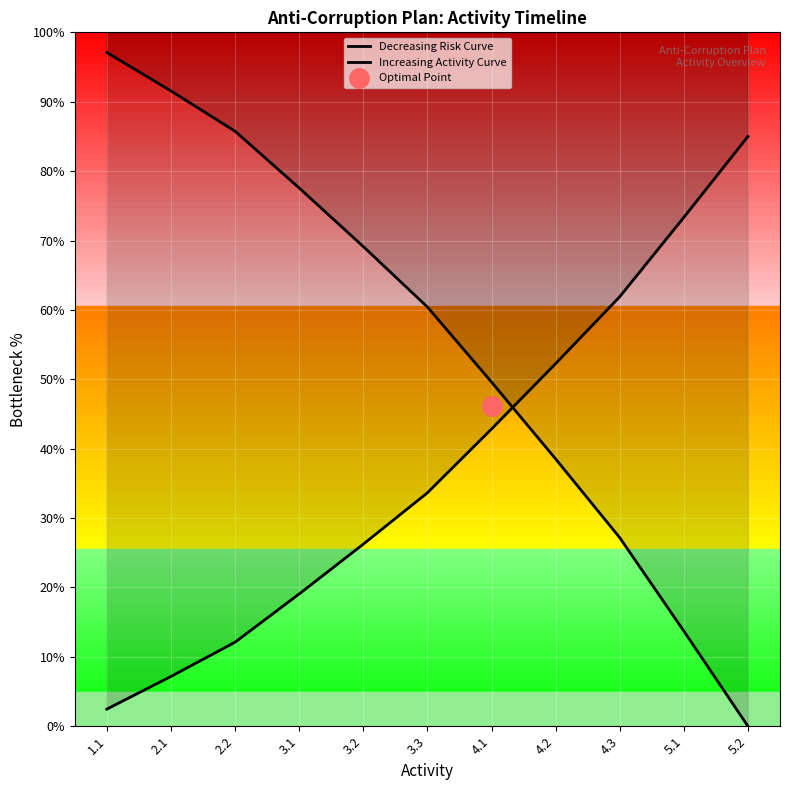

What is the label of the 6th point from the right?

3.3